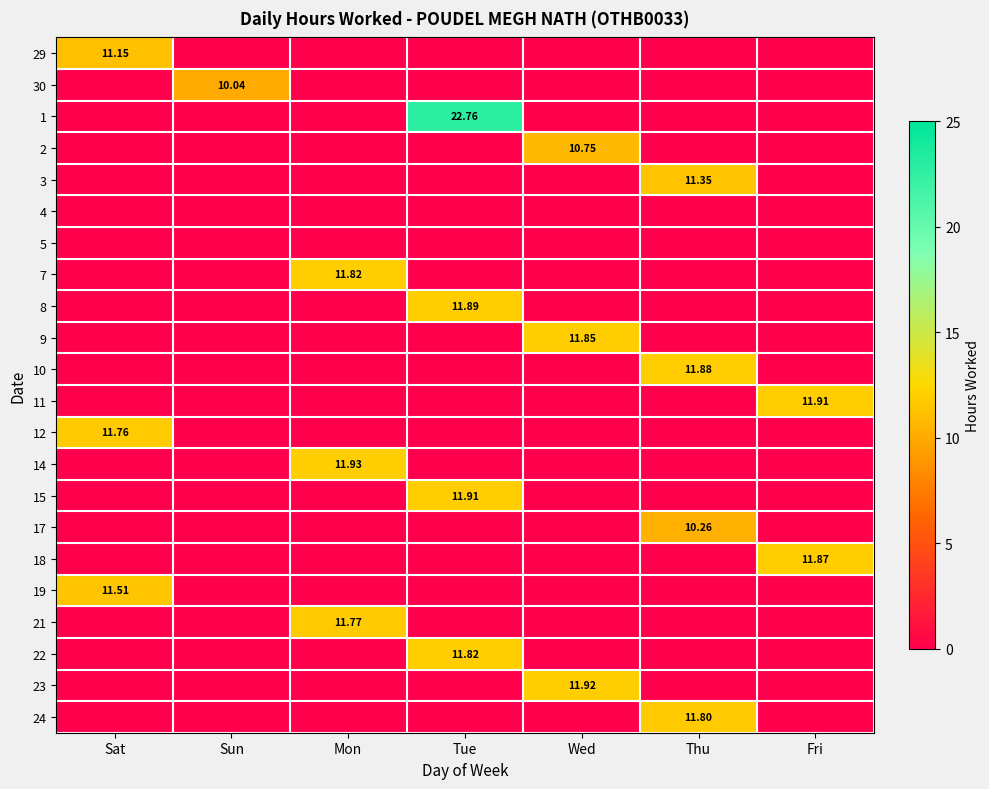

Is the value of 9 at Wed greater than the value of 7 at Mon?

Yes